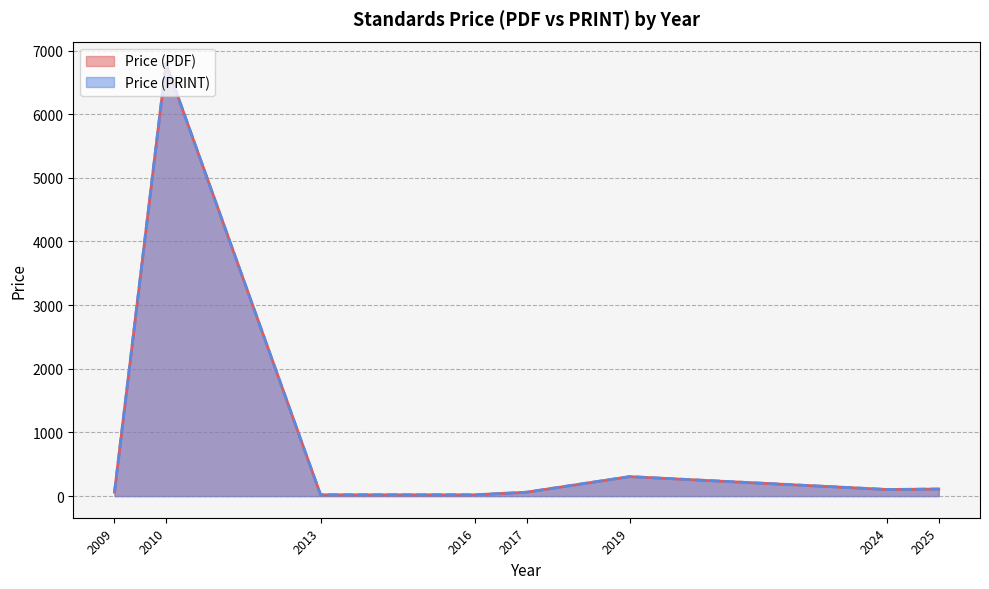

Which series changed the most between 2025 and 2010?

Price (PDF)